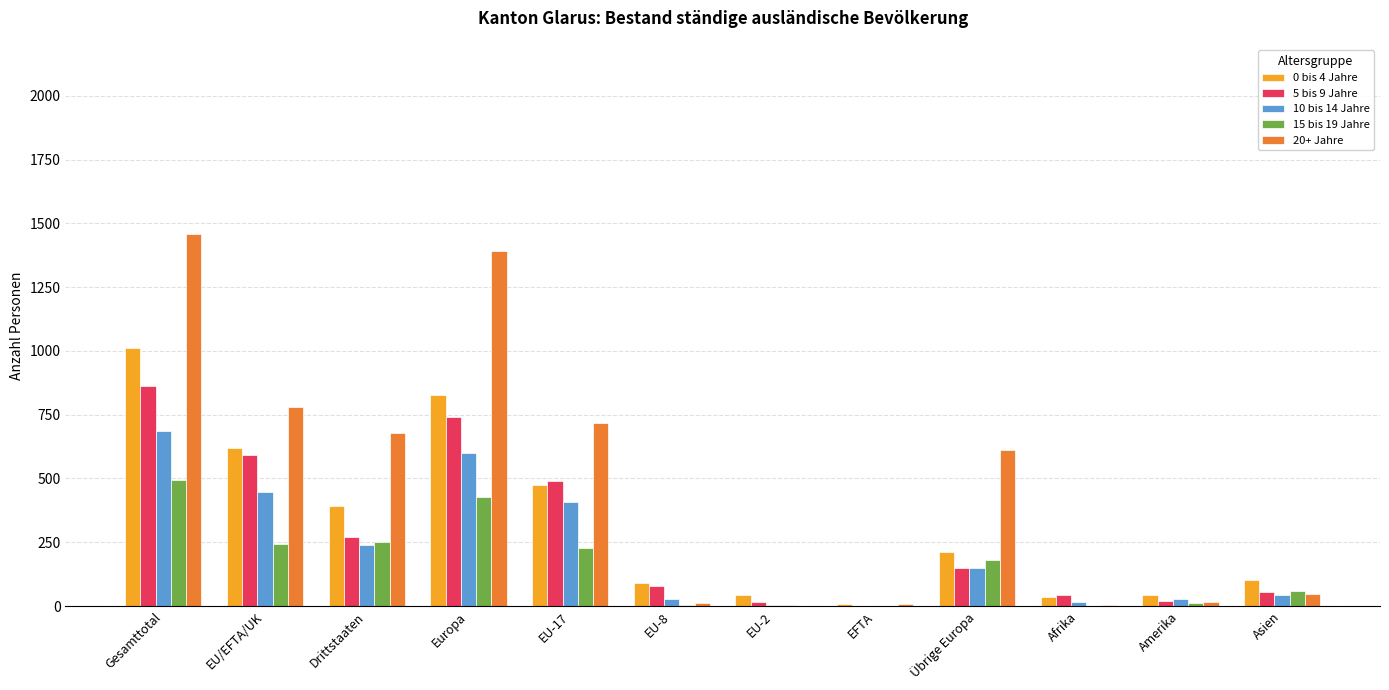

How many groups of bars are there?

12